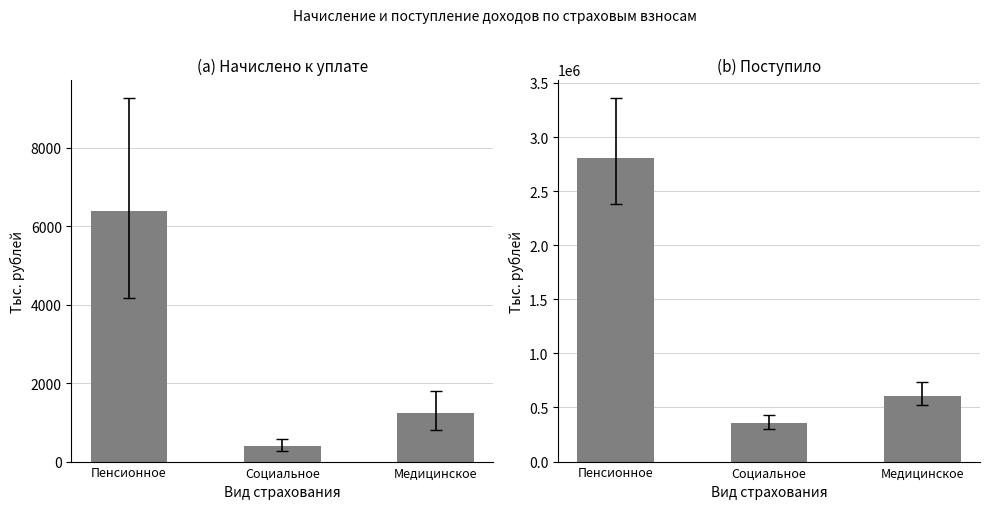

What is the value of the Поступило bar at the 1st from the left?

2802452